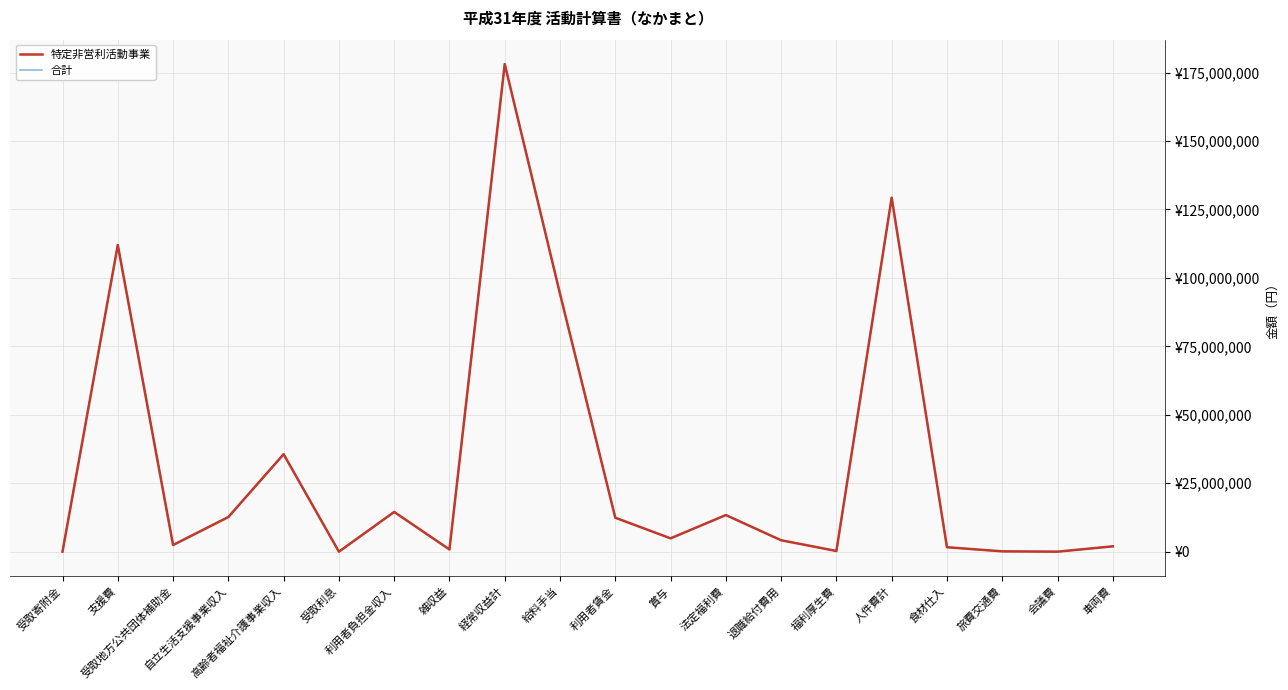

Does the chart have visible grid lines?

Yes